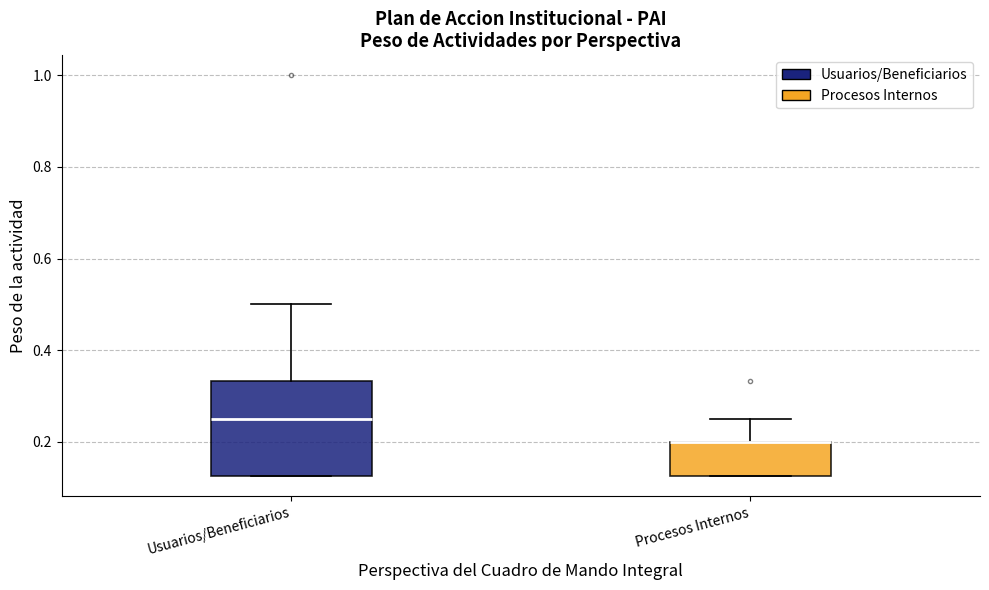

Where does the upper whisker of the box for Usuarios/Beneficiarios end on the y-axis? The values are not printed on the chart, so give them approximately, as read against the axis.

0.50